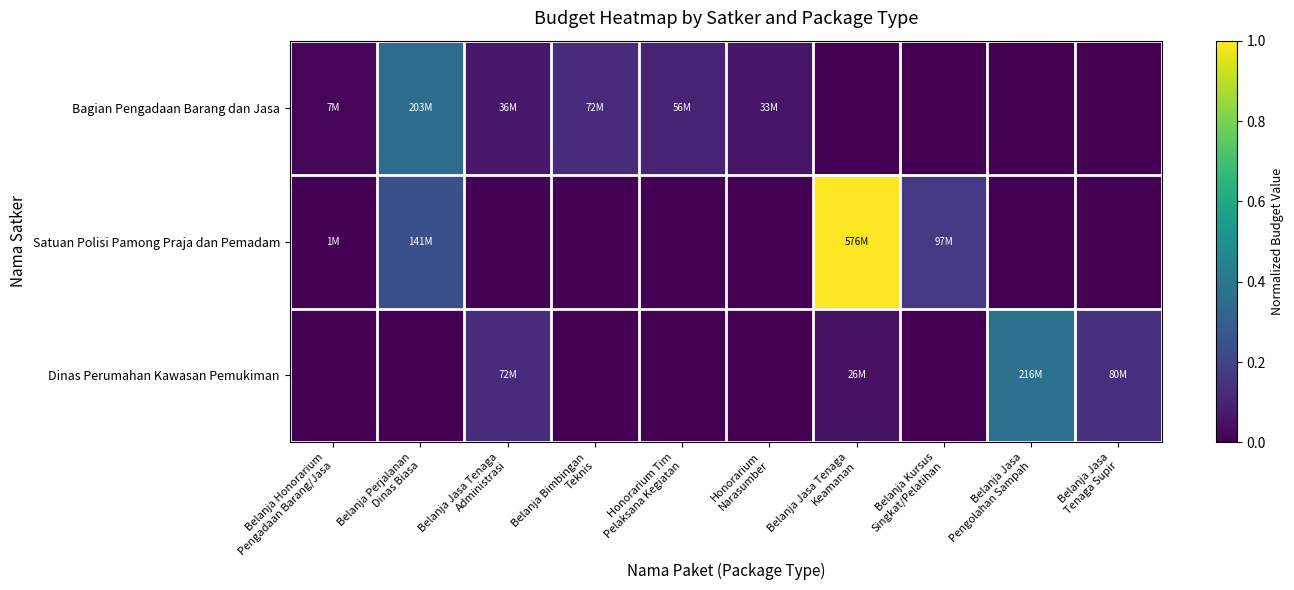

Reading right to left, transcribe all the data shown in this chart.

Bagian Pengadaan Barang dan Jasa: Belanja Jasa
Tenaga Supir=0.0	Belanja Jasa
Pengolahan Sampah=0.0	Belanja Kursus
Singkat/Pelatihan=0.0	Belanja Jasa Tenaga
Keamanan=0.0	Honorarium
Narasumber=0.1	Honorarium Tim
Pelaksana Kegiatan=0.1	Belanja Bimbingan
Teknis=0.1	Belanja Jasa Tenaga
Administrasi=0.1	Belanja Perjalanan
Dinas Biasa=0.4	Belanja Honorarium
Pengadaan Barang/Jasa=0.0
Satuan Polisi Pamong Praja dan Pemadam: Belanja Jasa
Tenaga Supir=0.0	Belanja Jasa
Pengolahan Sampah=0.0	Belanja Kursus
Singkat/Pelatihan=0.2	Belanja Jasa Tenaga
Keamanan=1.0	Honorarium
Narasumber=0.0	Honorarium Tim
Pelaksana Kegiatan=0.0	Belanja Bimbingan
Teknis=0.0	Belanja Jasa Tenaga
Administrasi=0.0	Belanja Perjalanan
Dinas Biasa=0.2	Belanja Honorarium
Pengadaan Barang/Jasa=0.0
Dinas Perumahan Kawasan Pemukiman: Belanja Jasa
Tenaga Supir=0.1	Belanja Jasa
Pengolahan Sampah=0.4	Belanja Kursus
Singkat/Pelatihan=0.0	Belanja Jasa Tenaga
Keamanan=0.0	Honorarium
Narasumber=0.0	Honorarium Tim
Pelaksana Kegiatan=0.0	Belanja Bimbingan
Teknis=0.0	Belanja Jasa Tenaga
Administrasi=0.1	Belanja Perjalanan
Dinas Biasa=0.0	Belanja Honorarium
Pengadaan Barang/Jasa=0.0